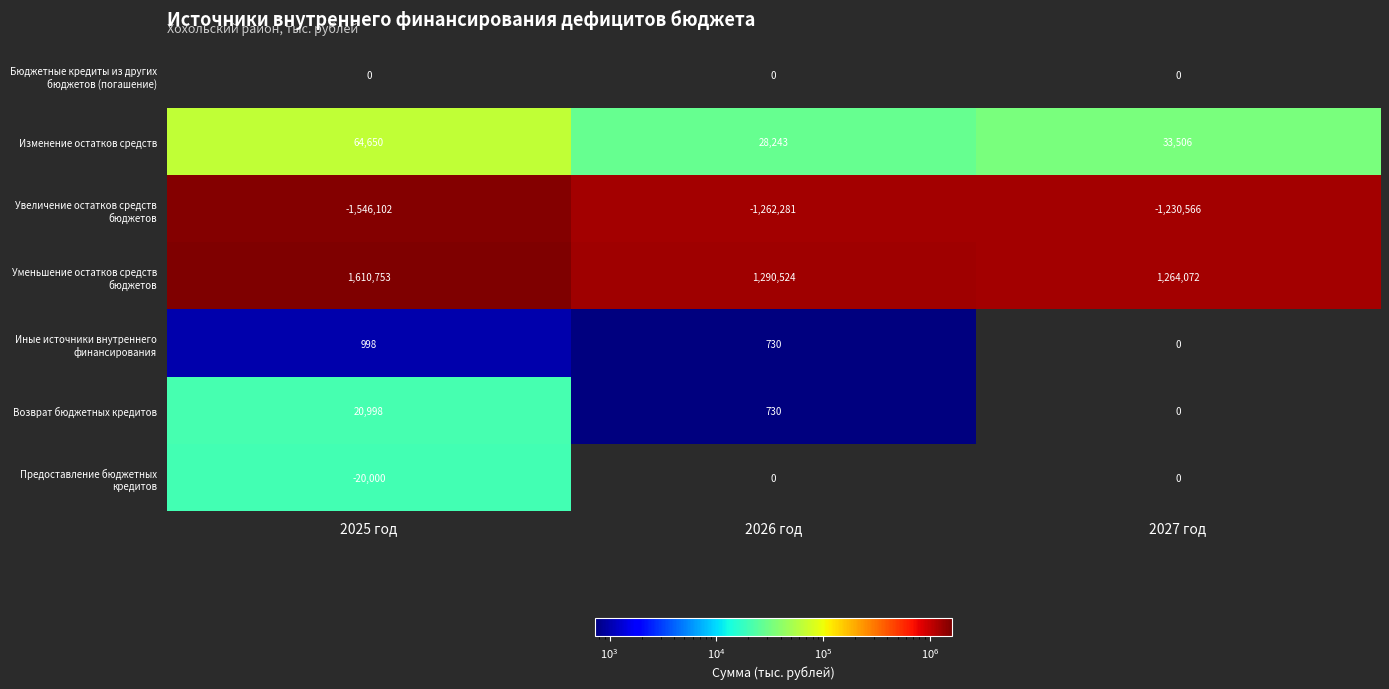

Reading left to right, list all the values displayed in this chart.

Бюджетные кредиты из других бюджетов (погашение): 2025 год=0	2026 год=0	2027 год=0
Изменение остатков средств: 2025 год=64650	2026 год=28243	2027 год=33506
Увеличение остатков средств бюджетов: 2025 год=-1546102	2026 год=-1262281	2027 год=-1230566
Уменьшение остатков средств бюджетов: 2025 год=1610753	2026 год=1290524	2027 год=1264072
Иные источники внутреннего финансирования: 2025 год=998	2026 год=730	2027 год=0
Возврат бюджетных кредитов: 2025 год=20998	2026 год=730	2027 год=0
Предоставление бюджетных кредитов: 2025 год=-20000	2026 год=0	2027 год=0